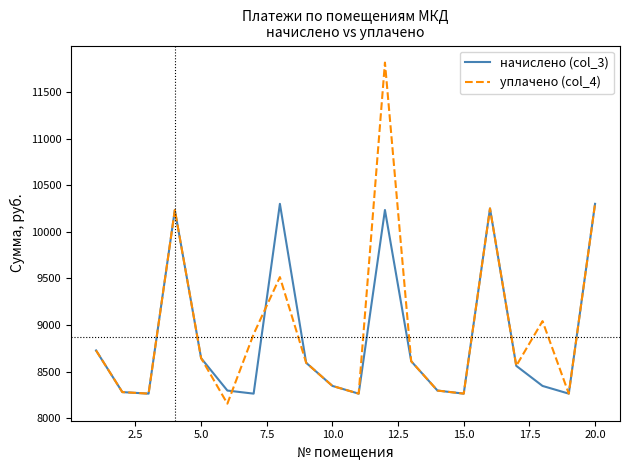

How many lines are shown in the chart?

2